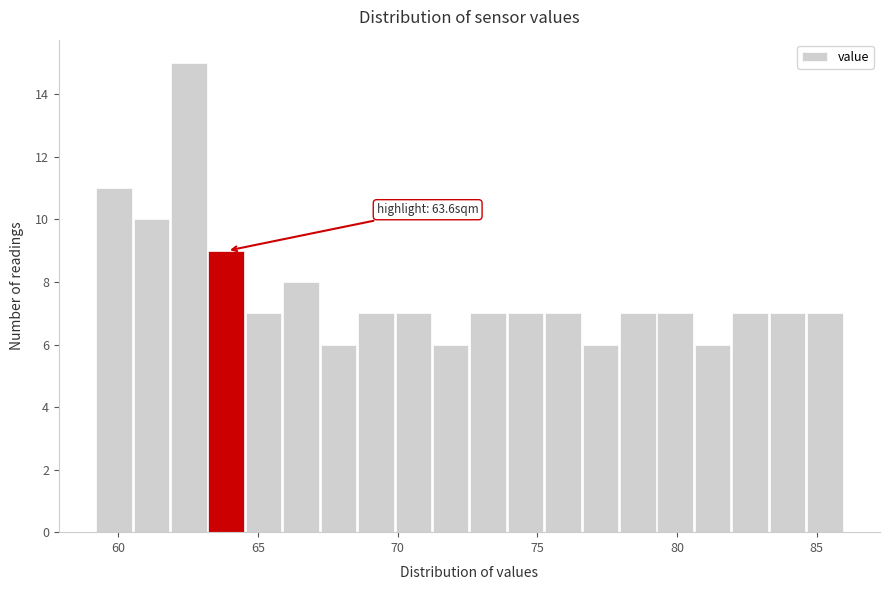

Read against the x-axis, roughly where is the centre of the tallest bar?

62.5